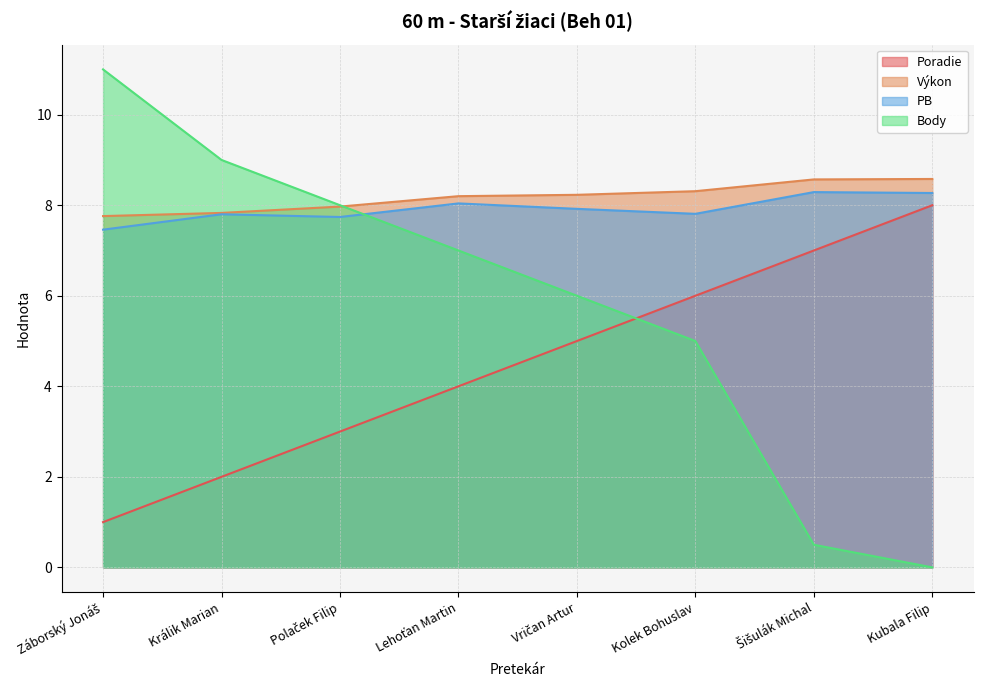

At how many categories does at least one series exceed 2?

8